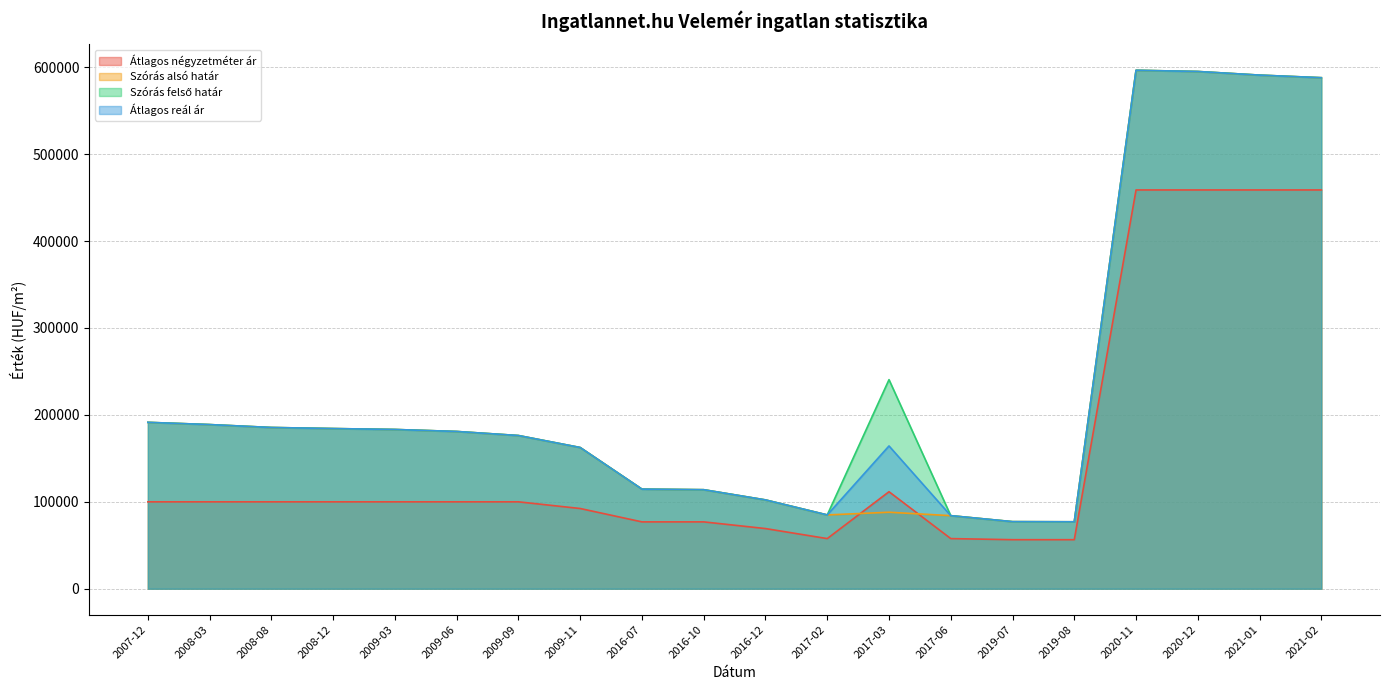

What is the sum of all Szórás alsó határ values?

4565423